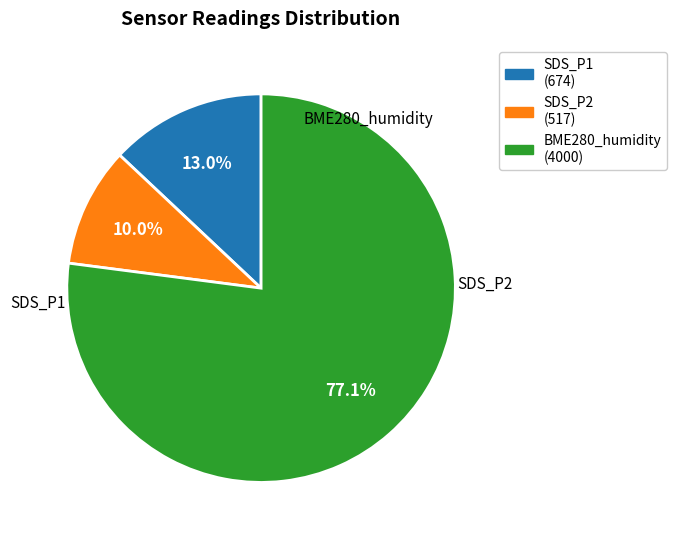

Approximately how many times larger is the value at BME280_humidity (4000) compared to SDS_P1 (674)?

5.9